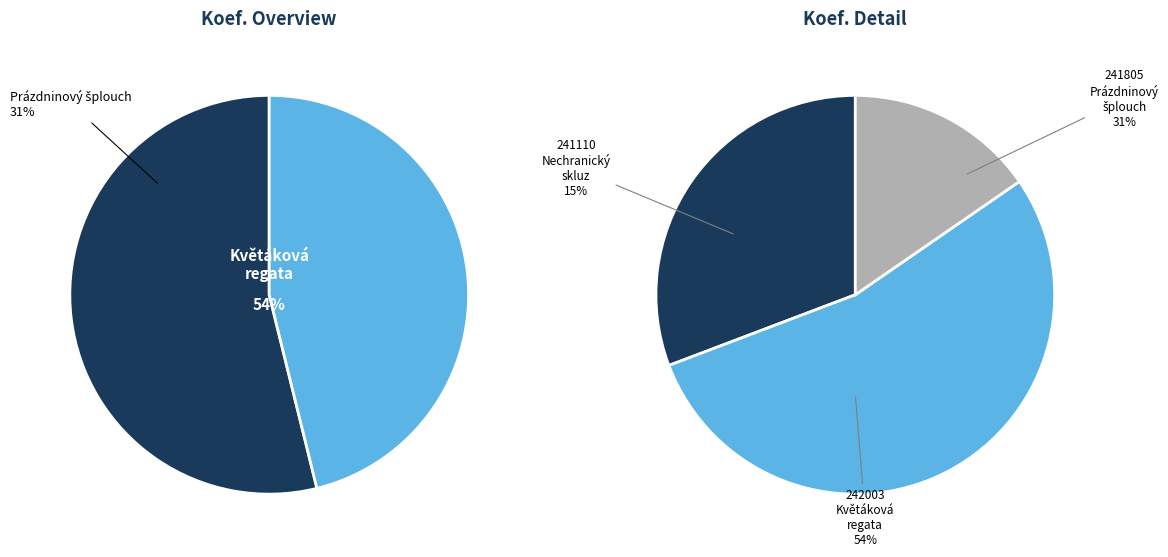

To the nearest percent, what is the combined percentage of 242003
Květáková regata and 241110
Nechranický skluz?

69%